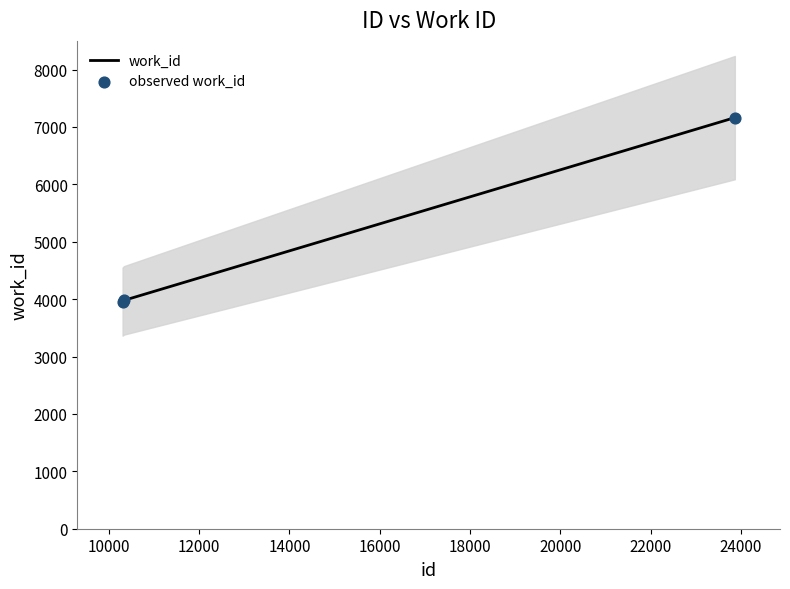

Which series contains the lowest Y value?

work_id